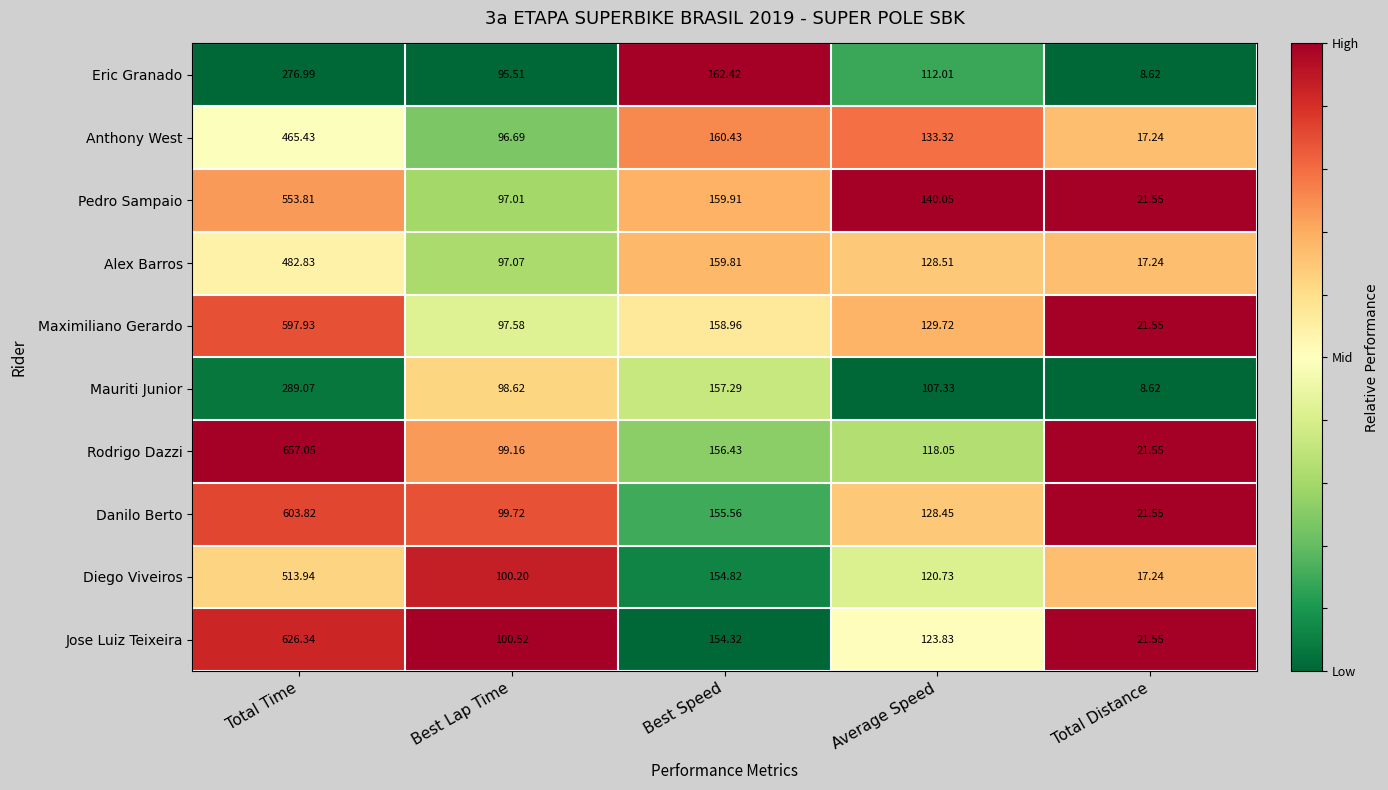

What is the spread (max minus min) of values at Total Distance?

12.9